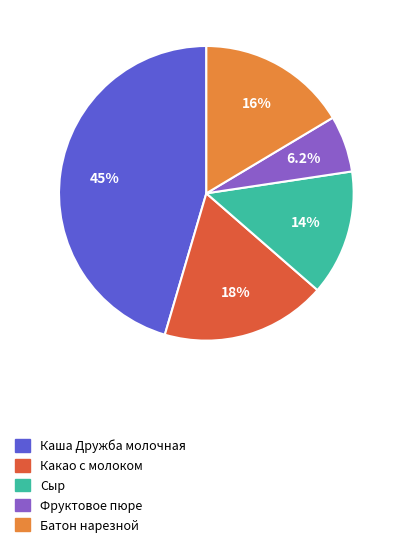

Is there any slice that represents more than half of the pie?

No